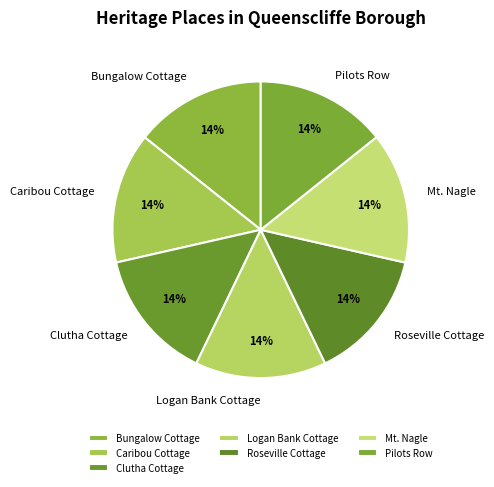

To the nearest percent, what is the average slice percentage?

14%